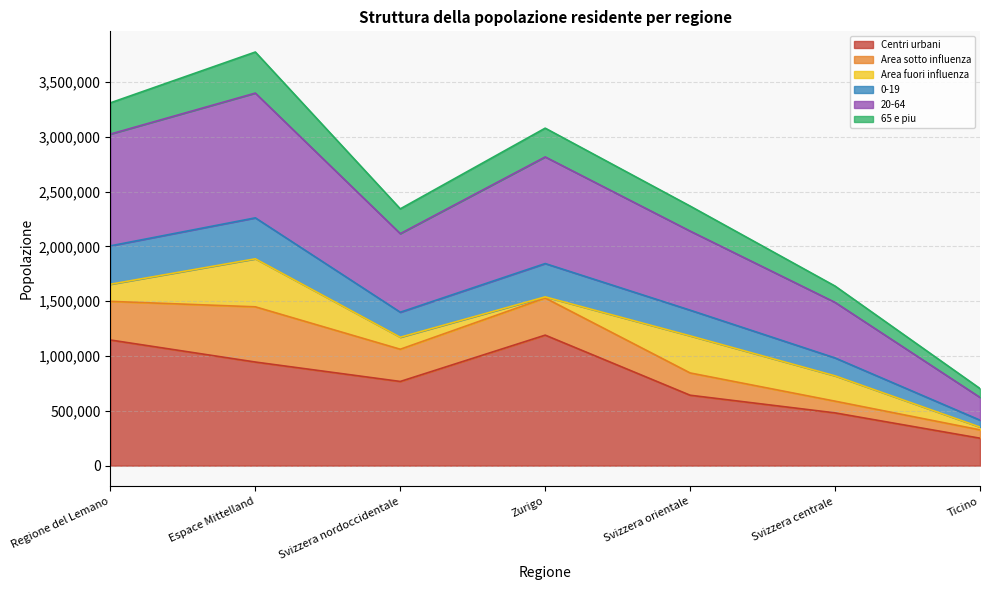

What is the minimum value shown in the chart?

250146